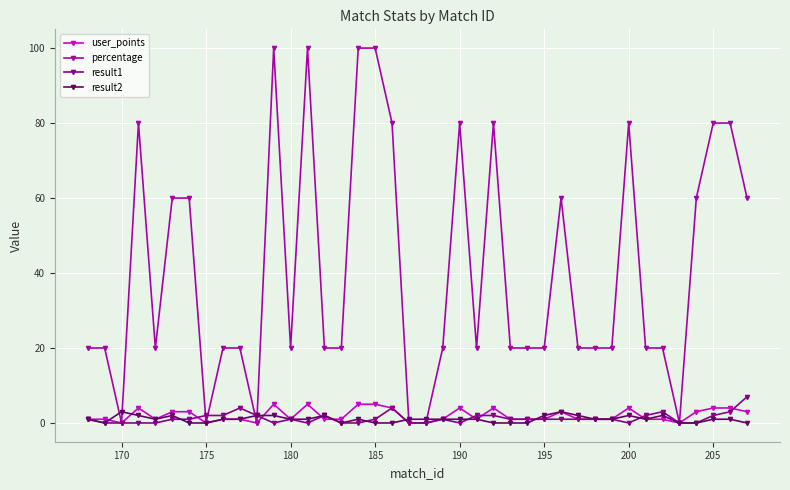

Which series has the widest spread of values?

percentage